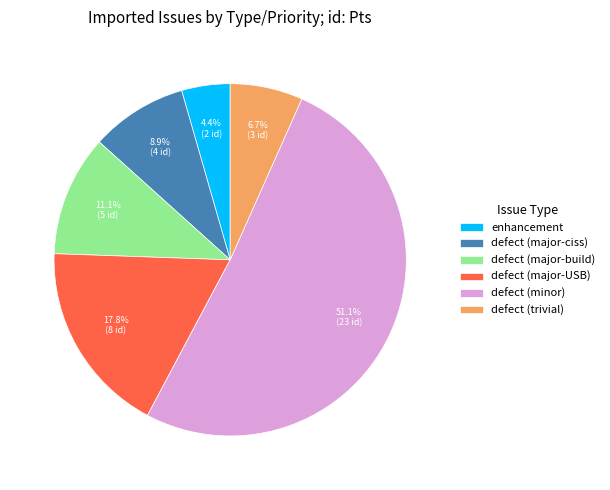

Is the sum of defect (major-build) and defect (major-ciss) greater than half?

No